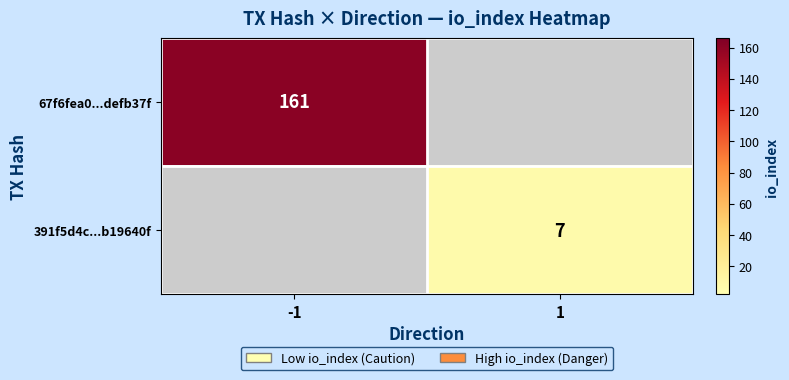

At 1, list the series in order from largest to smallest.

67f6fea0...defb37f, 391f5d4c...b19640f